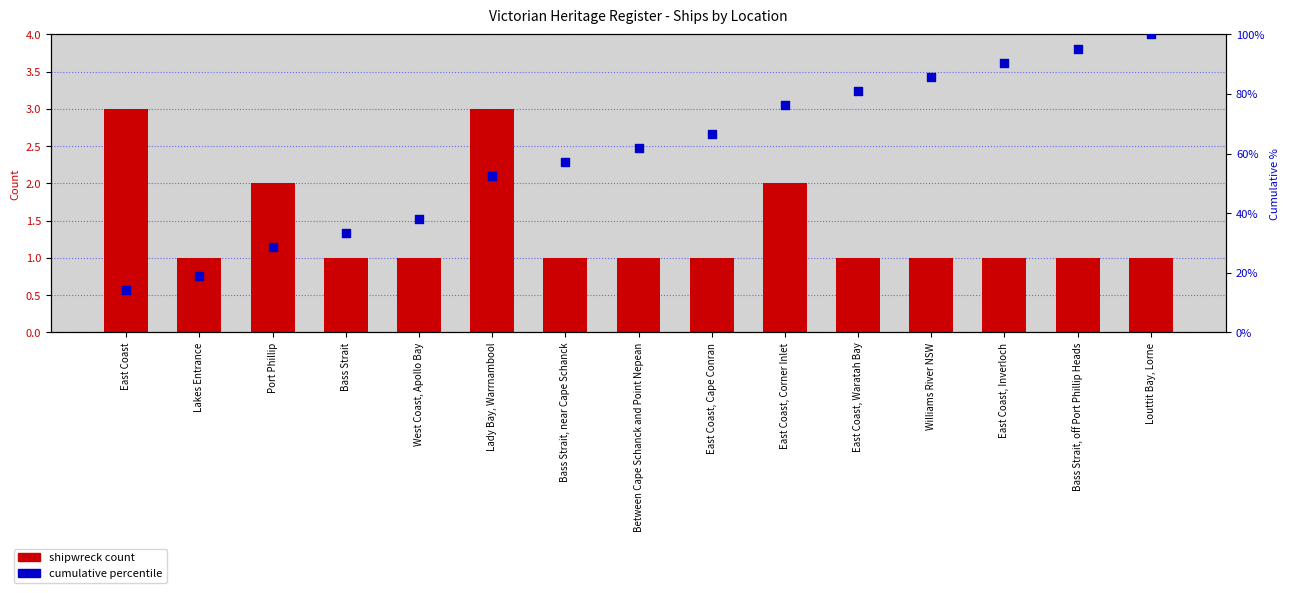

Is the value of shipwreck count at East Coast, Waratah Bay greater than the value of cumulative percentile at Bass Strait, near Cape Schanck?

No